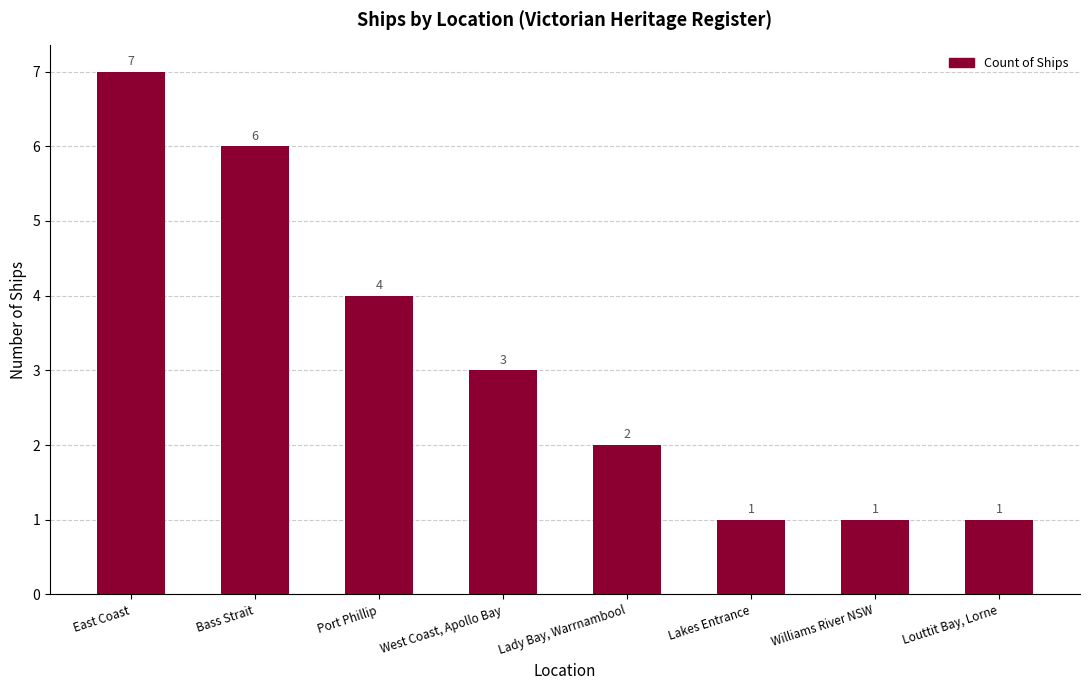

Does the chart contain any negative values?

No